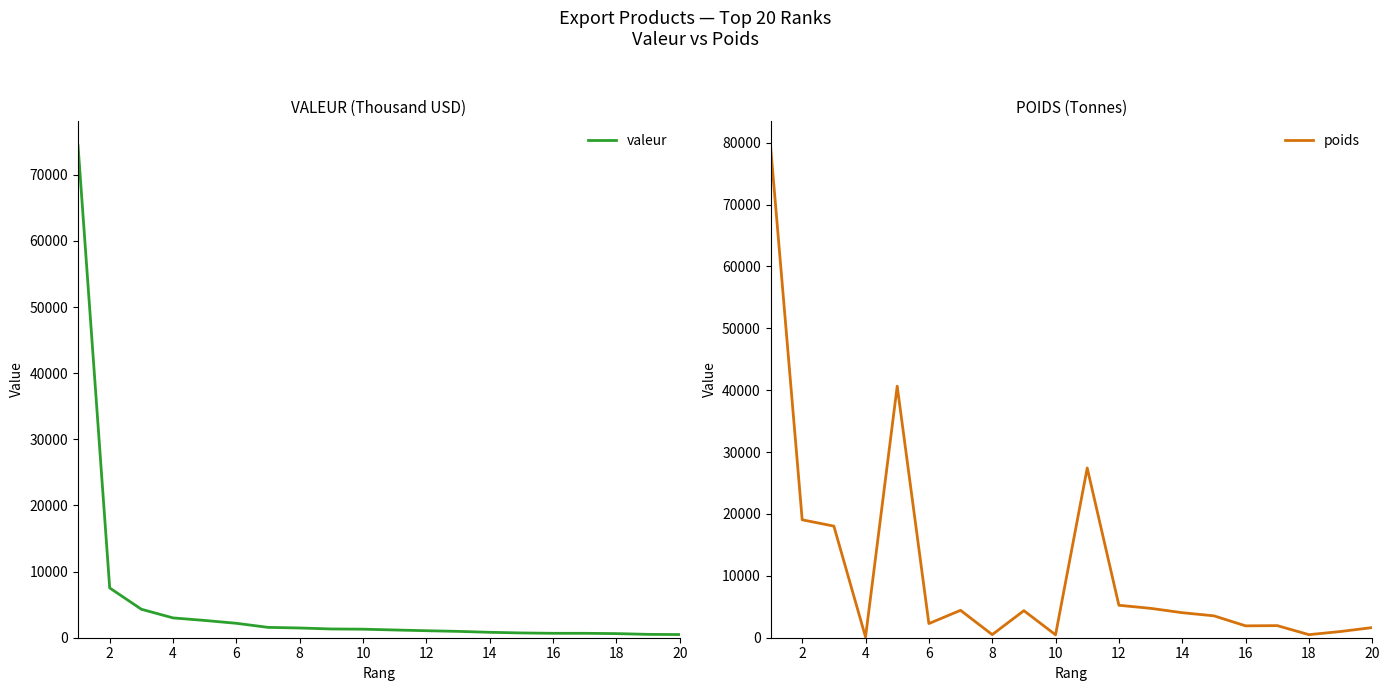

Which series changed the most between 4 and 8?

poids